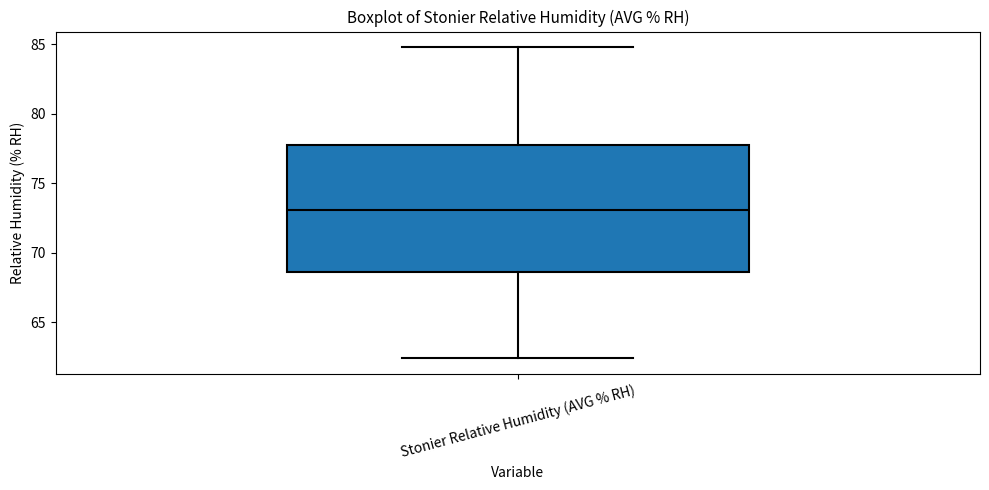

Transcribe this box plot: give where the median line is, the range the box spans, and where the two whiskers end, as read against the y-axis. The values are not printed on the chart, so give them approximately, as read against the axis.

median 73.0, box 68.5 to 78.0, whiskers 62.5 to 85.0